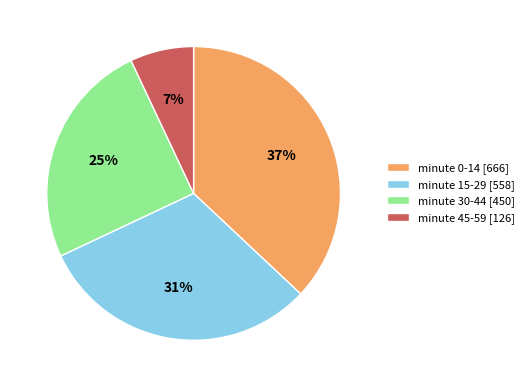

To the nearest percent, what is the average slice percentage?

25%